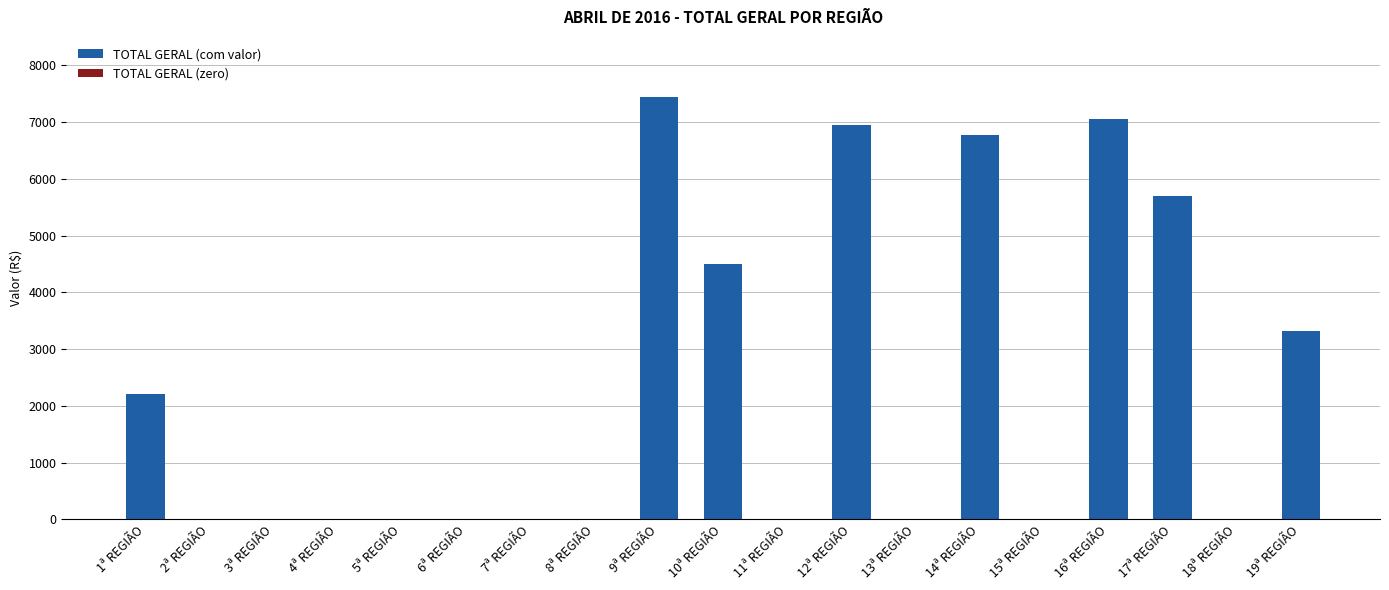

Where is the data nearest to the value 3721?

19ª REGIÃO